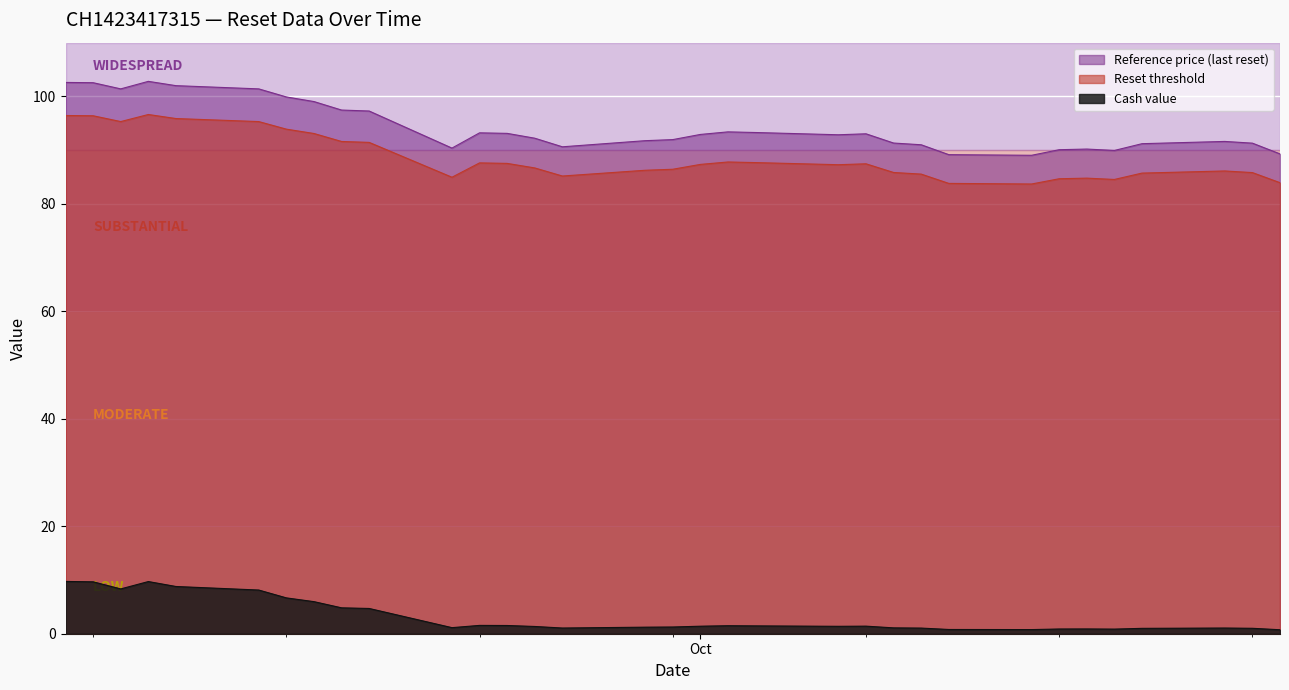

True or false: Cash value and Reset threshold cross at least once.

False